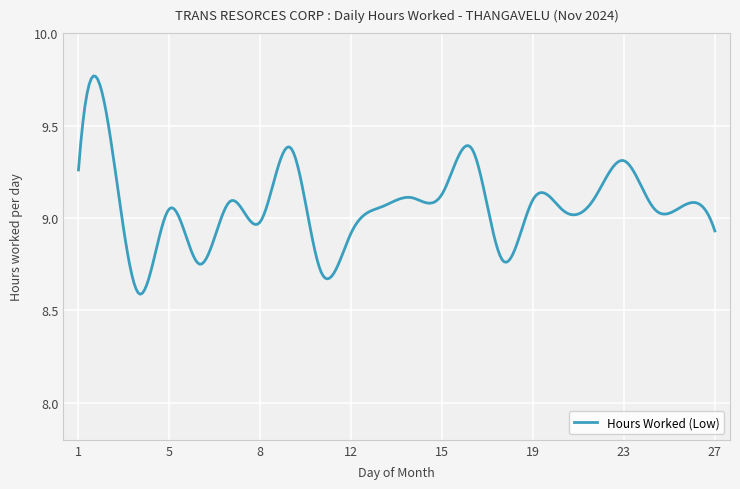

What is the difference between the maximum and minimum values?

1.2